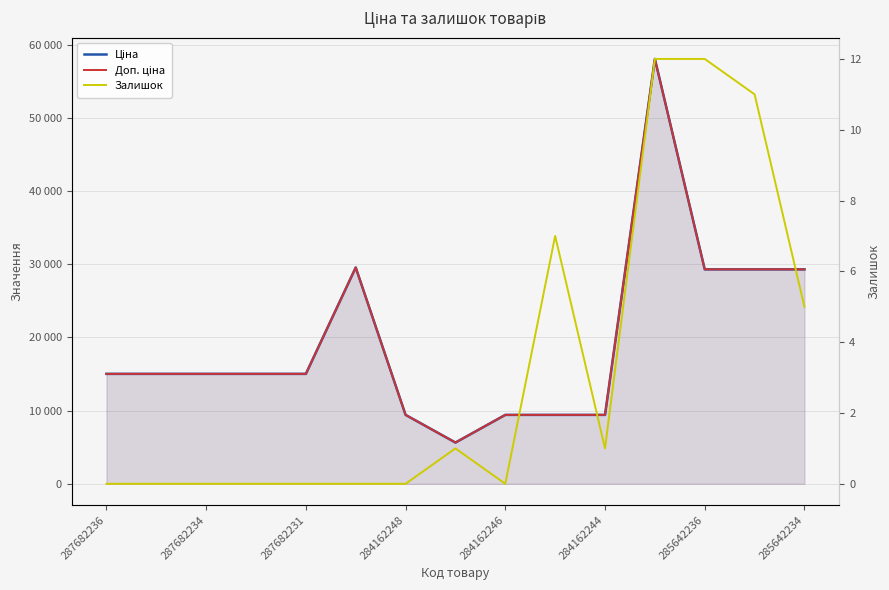

Which has a higher value, 9 or 284162246?

284162246